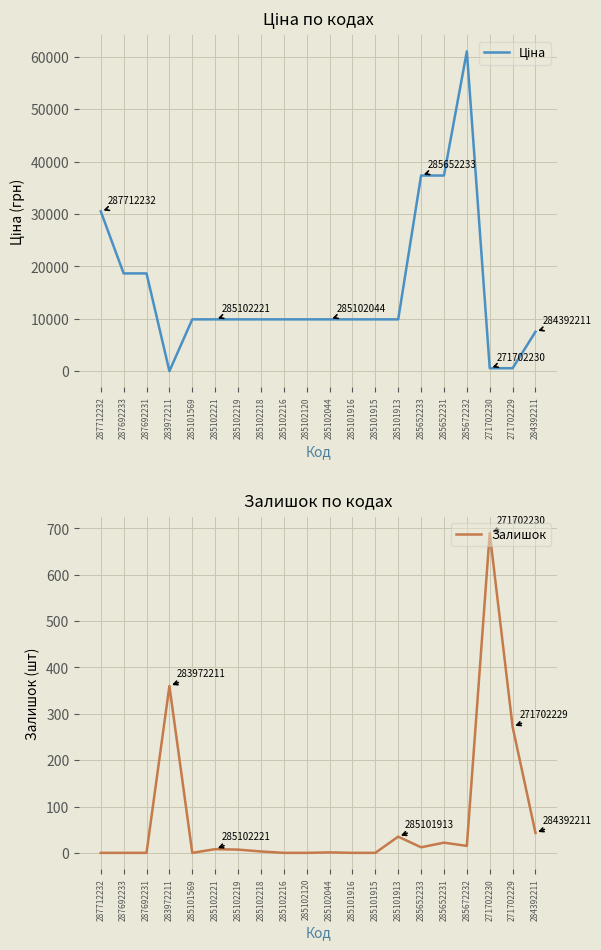

What is the average value of the Залишок series?

73